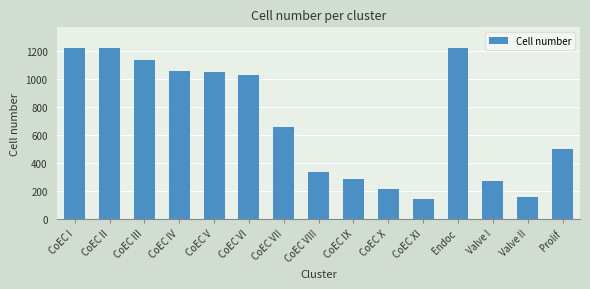

The value at CoEC II is 1224. True or false?

True